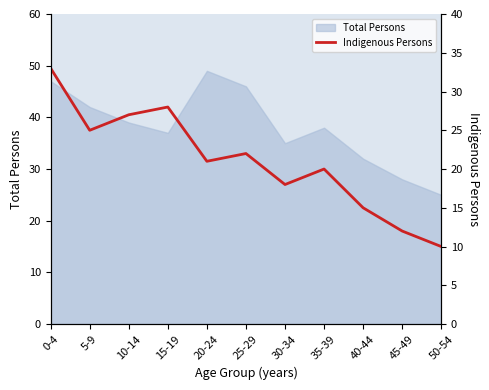

Is it true that Total Persons equals 66 at 10-14?

False